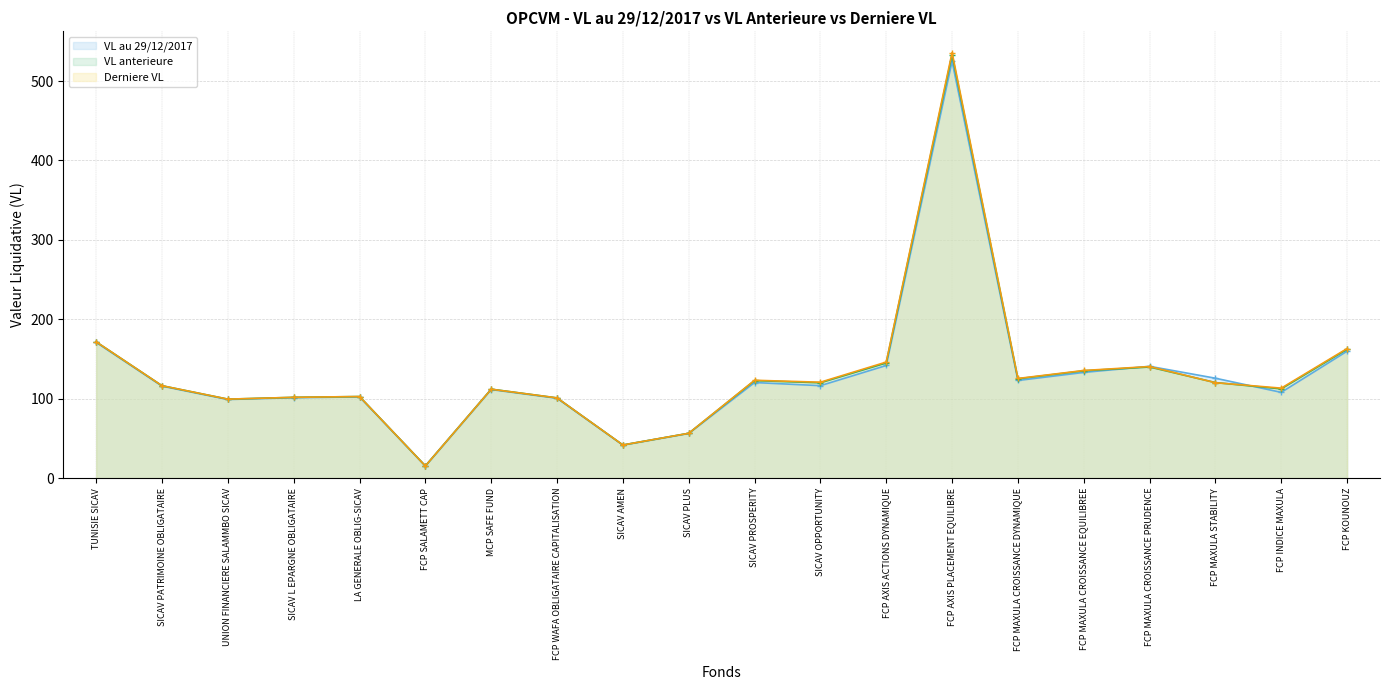

What is the label of the 3rd point from the left?

UNION FINANCIERE SALAMMBO SICAV